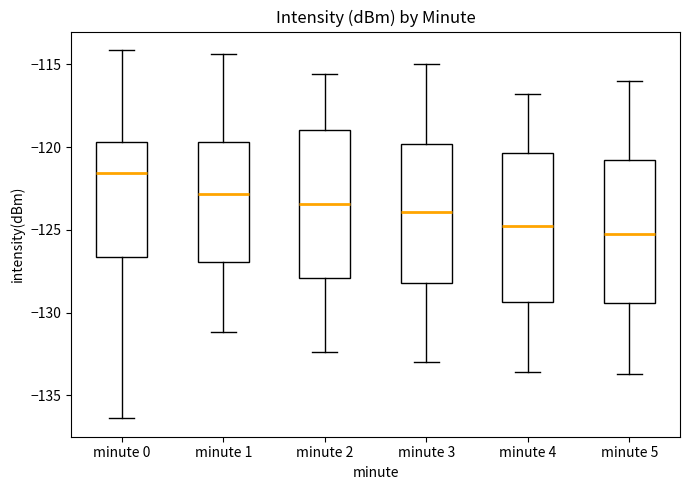

Where is the upper edge of the box for minute 4 on the y-axis? The values are not printed on the chart, so give them approximately, as read against the axis.

-120.5